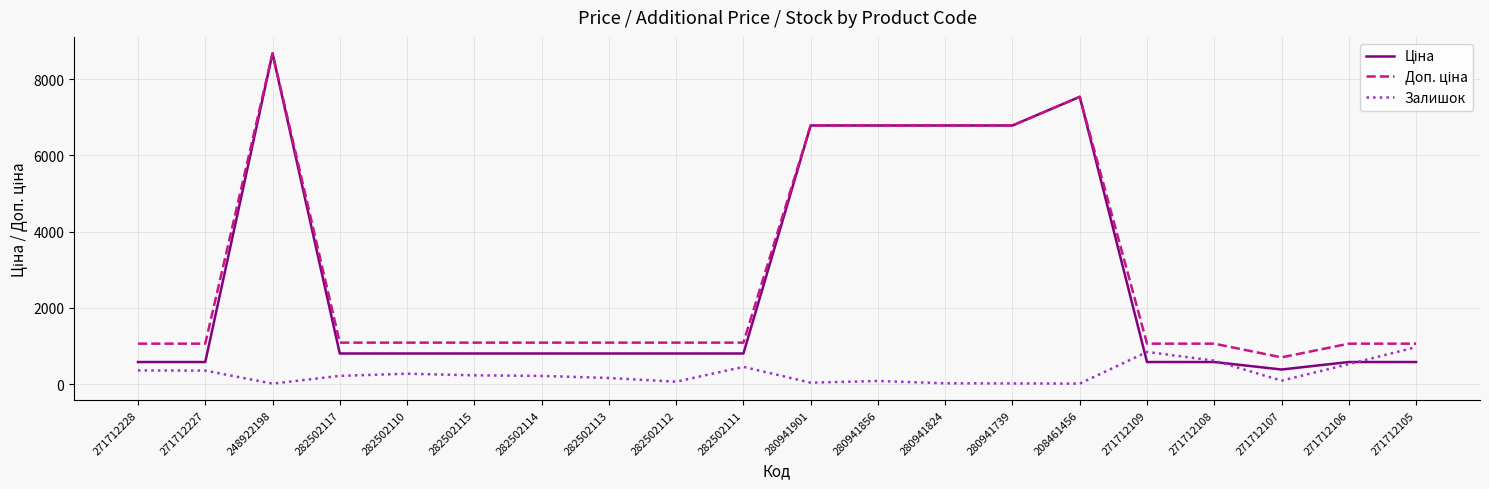

What is the difference between the highest and lowest values at 282502111?

636.0